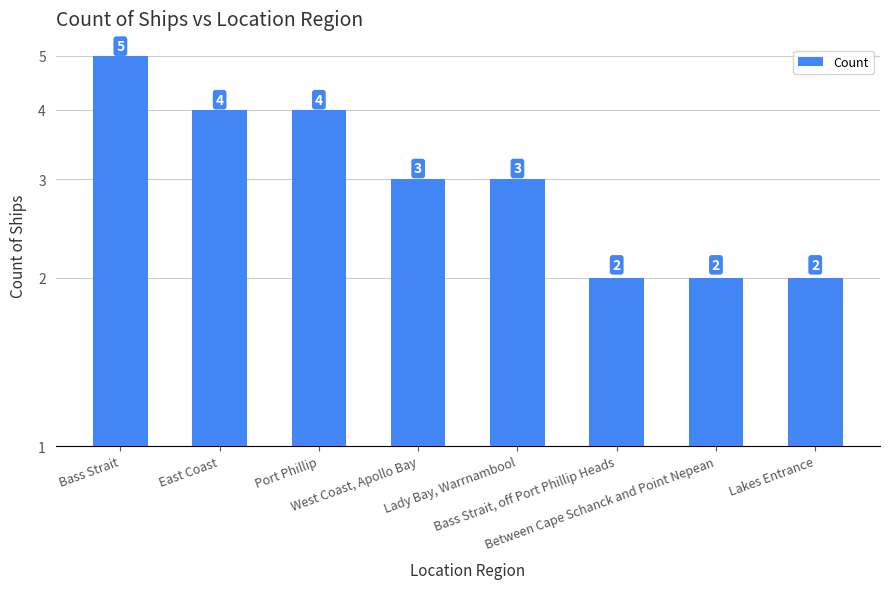

The value at Lakes Entrance is 3. True or false?

False